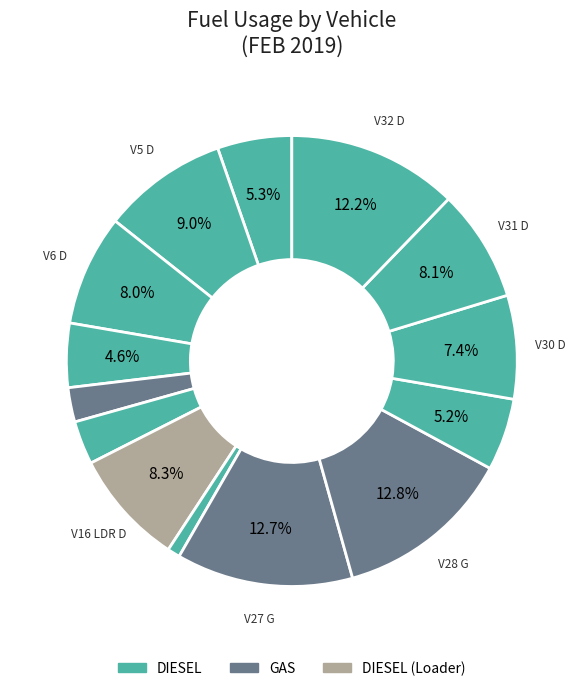

How many segments does this pie chart have?

14